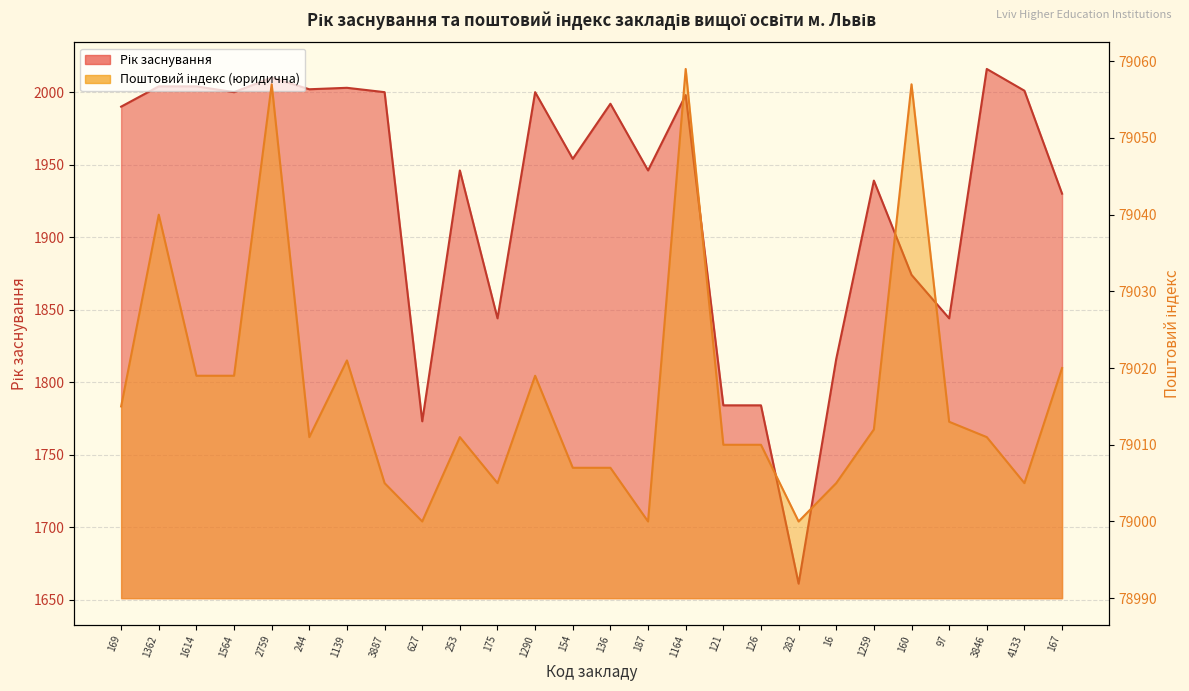

Is the value of Рік заснування at 1259 greater than the value of Поштовий індекс (юридична) at 1259?

No